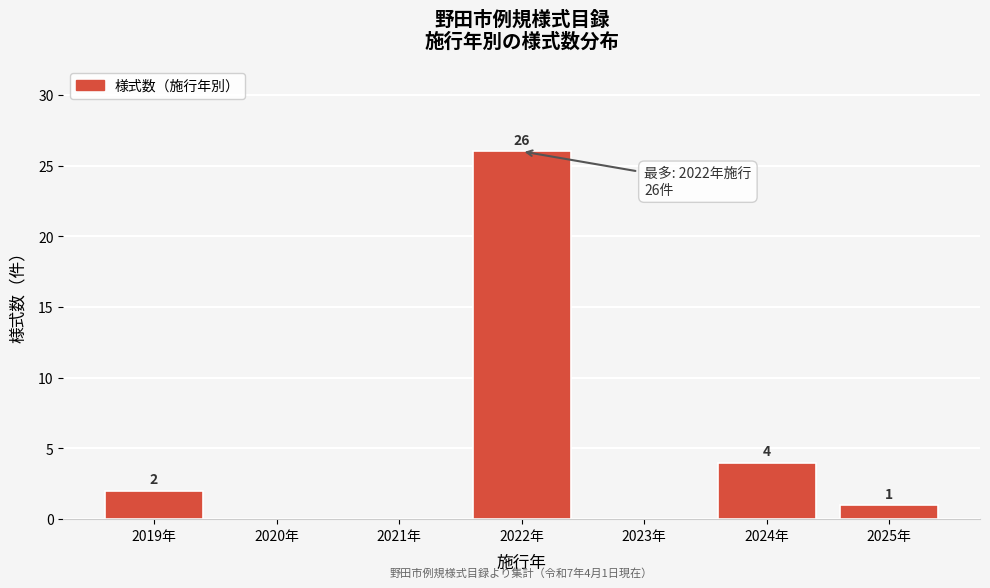

Which range on the x-axis has the tallest bar?

2021.5 to 2022.5